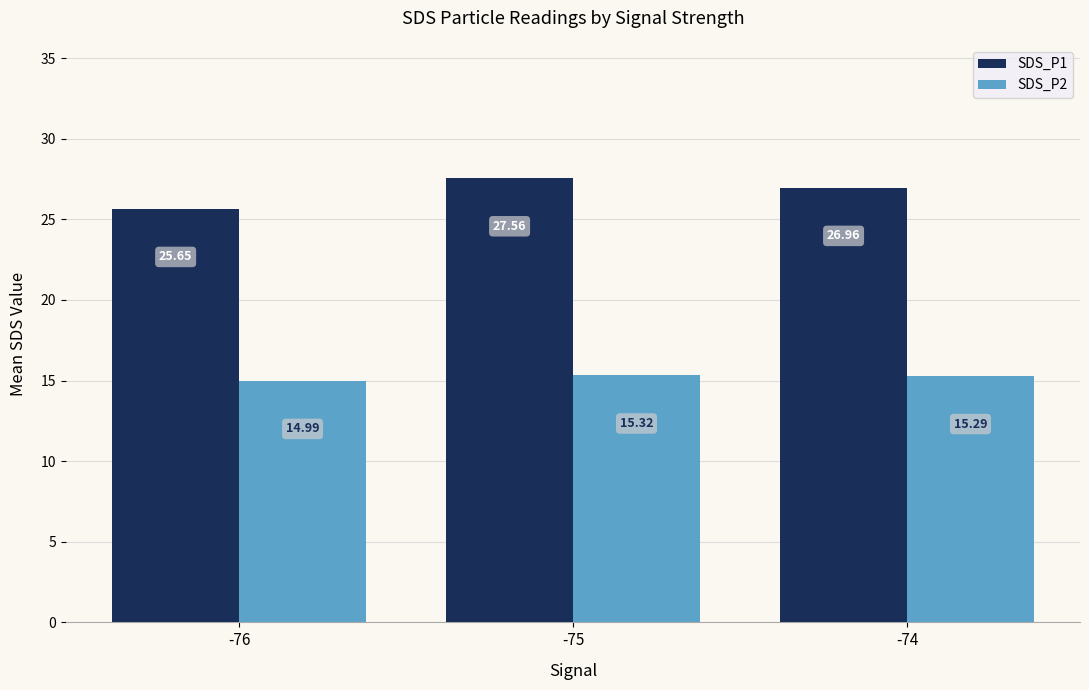

What is the value of the SDS_P1 bar at the 3rd from the left?

27.0